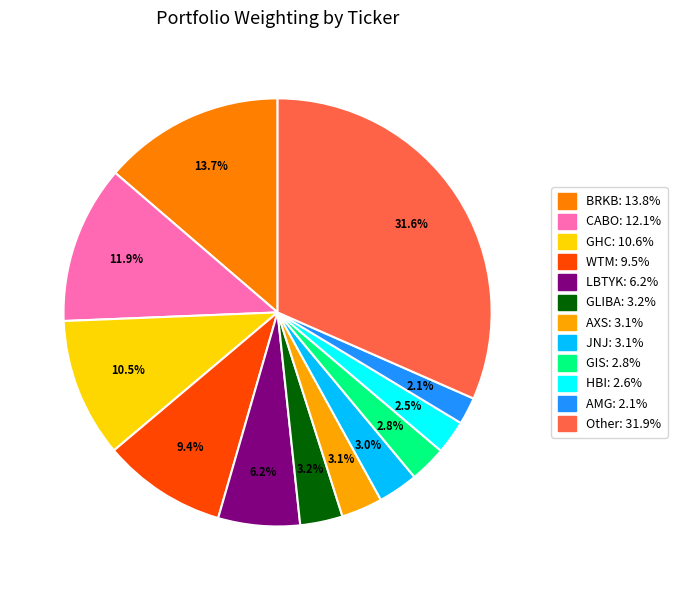

What portion of the pie excludes WTM?

90.6%